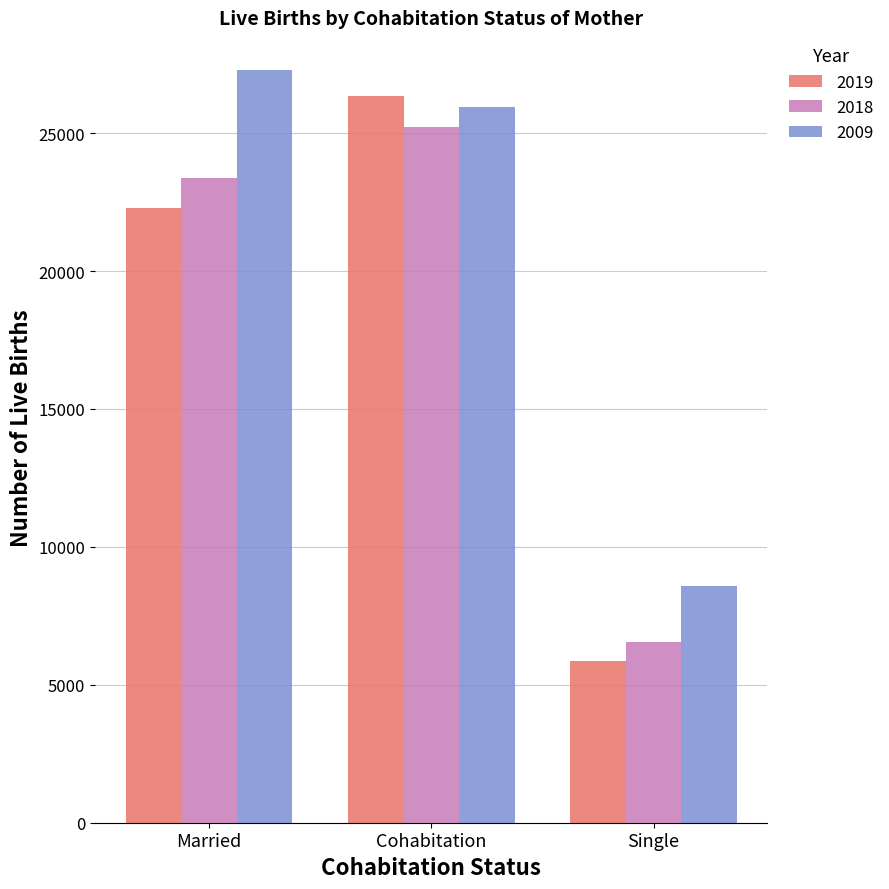

What is the difference between the 2019 values at Cohabitation and Single?

20464